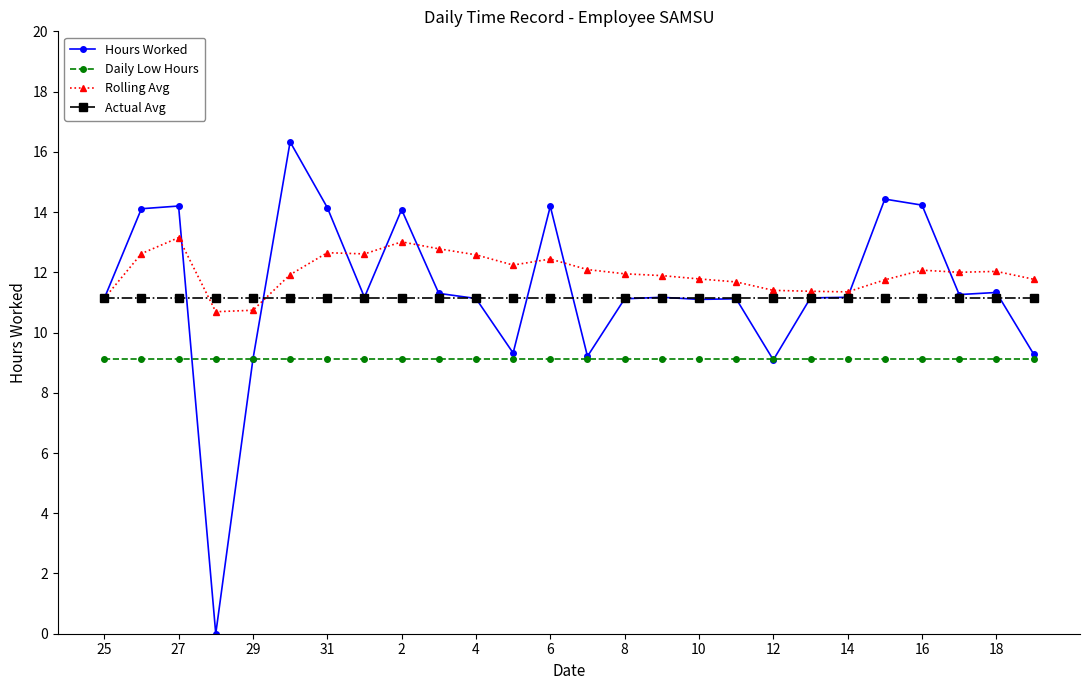

At how many categories does at least one series exceed 2?

26